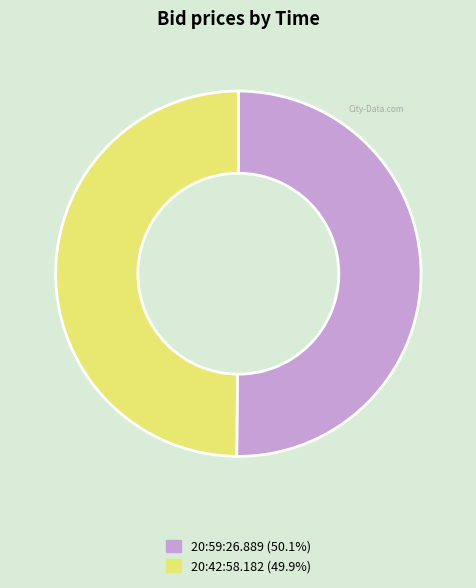

Approximately how many times larger is the value at 20:59:26.889 (50.1%) compared to 20:42:58.182 (49.9%)?

1.0